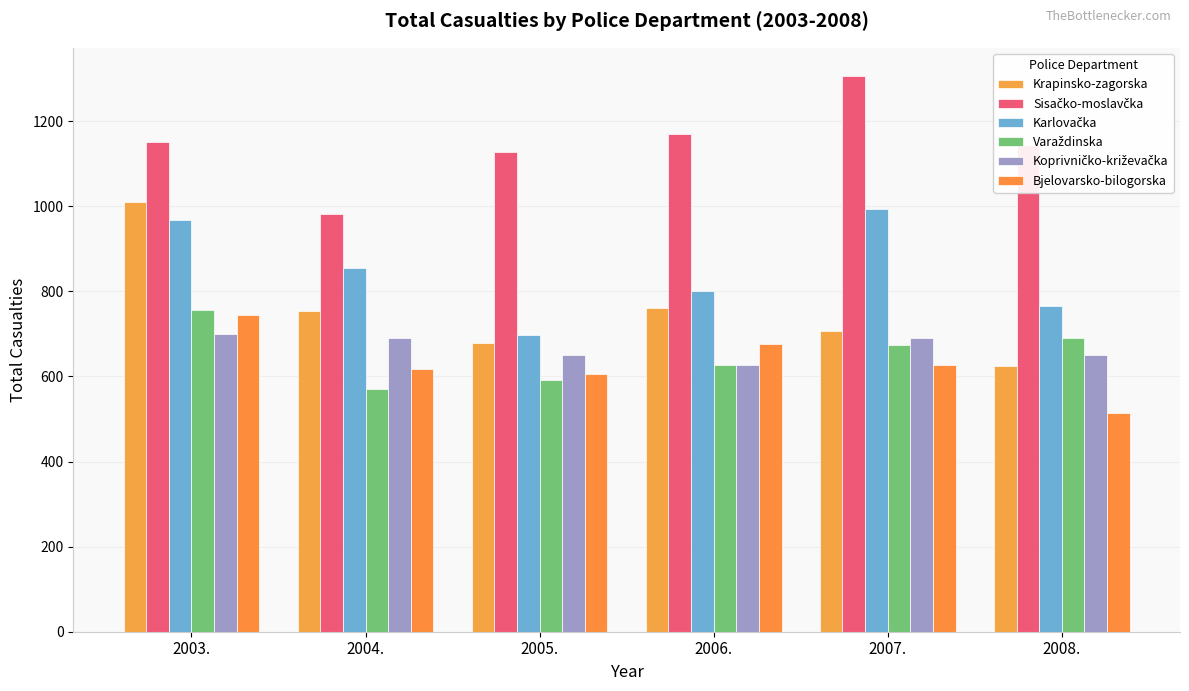

What is the total value across all series at 2004.?

4469